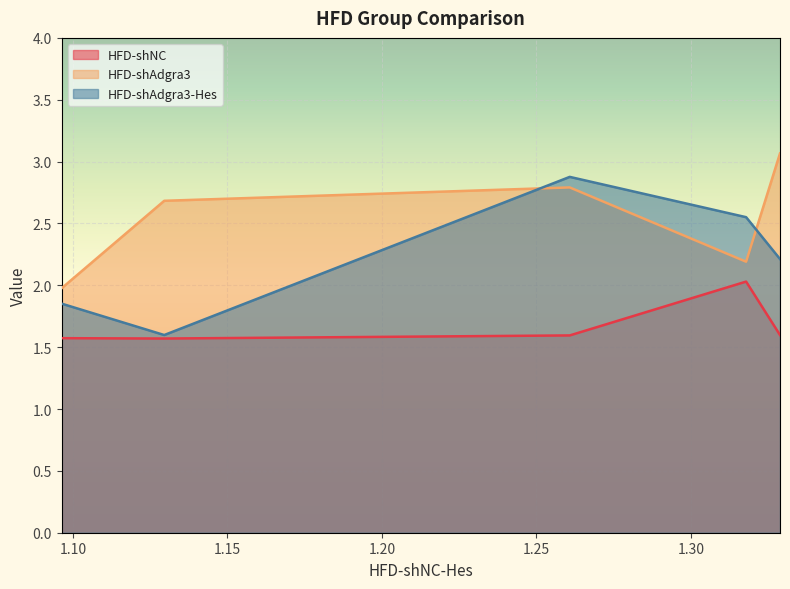

True or false: HFD-shAdgra3-Hes has a value of 1.6 at 1.129547.

True